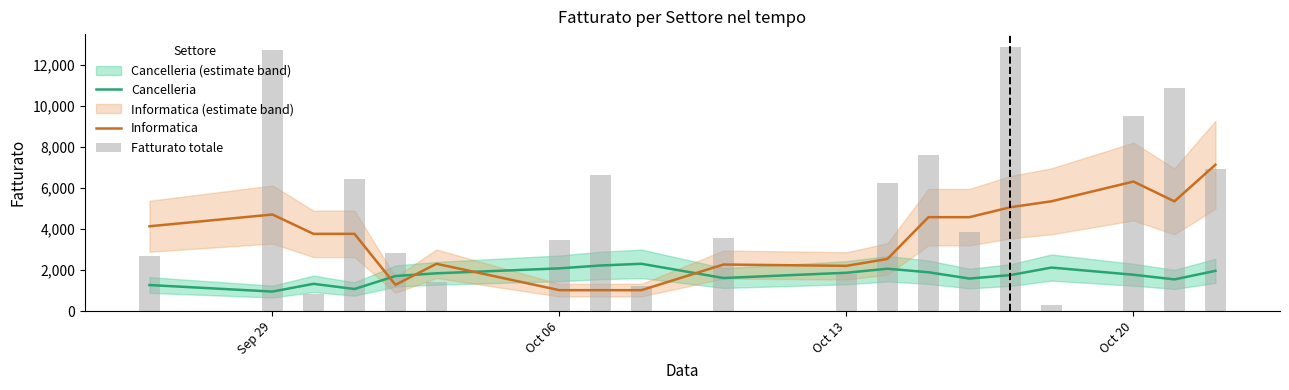

How many values in the Informatica series are below 3764?

8